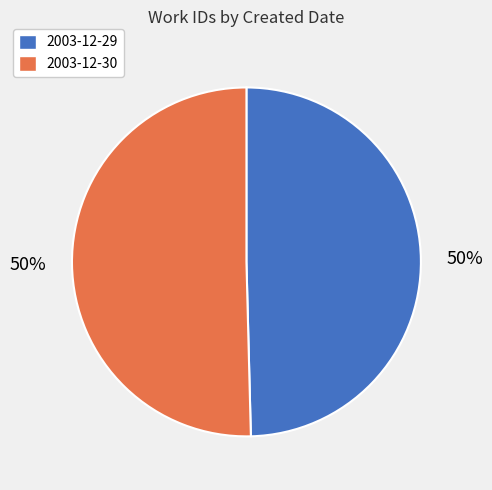

To the nearest percent, what percentage of the pie is 2003-12-30?

50%